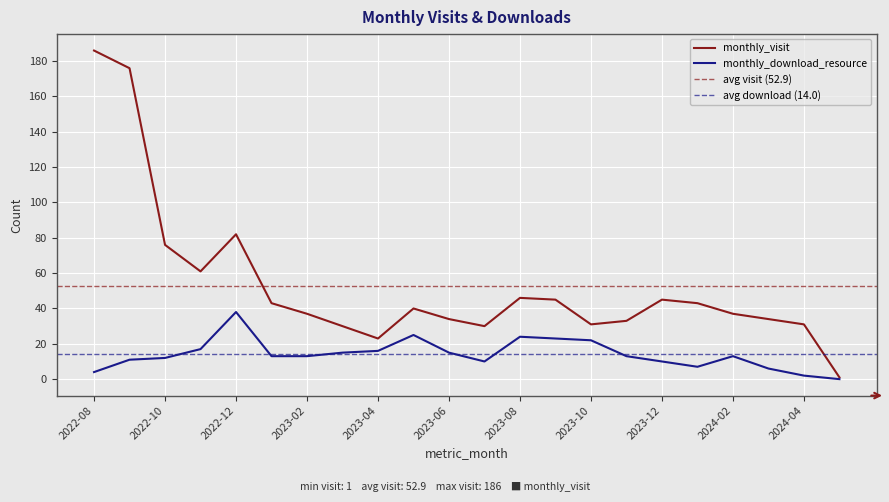

Rank the series at 2023-04 from highest to lowest value.

monthly_visit, monthly_download_resource